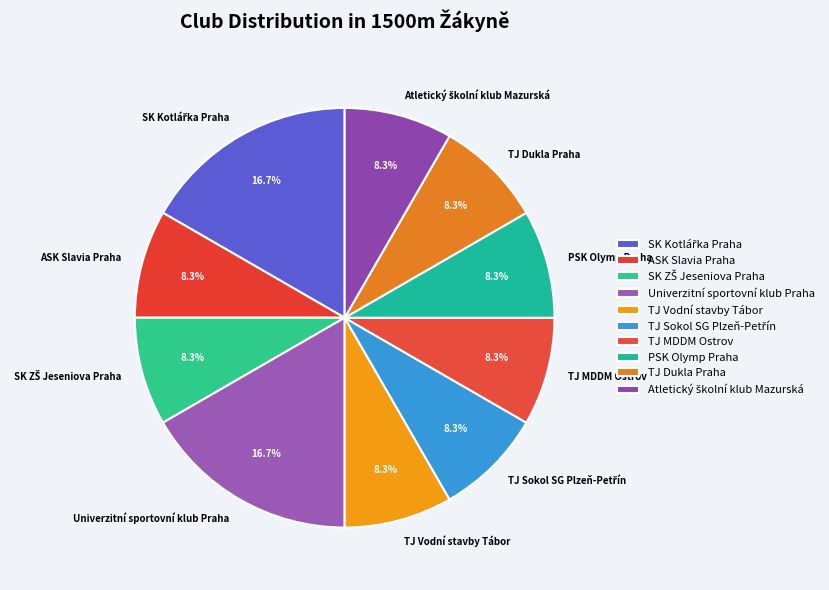

To the nearest percent, what percentage of the pie is TJ Dukla Praha?

8%